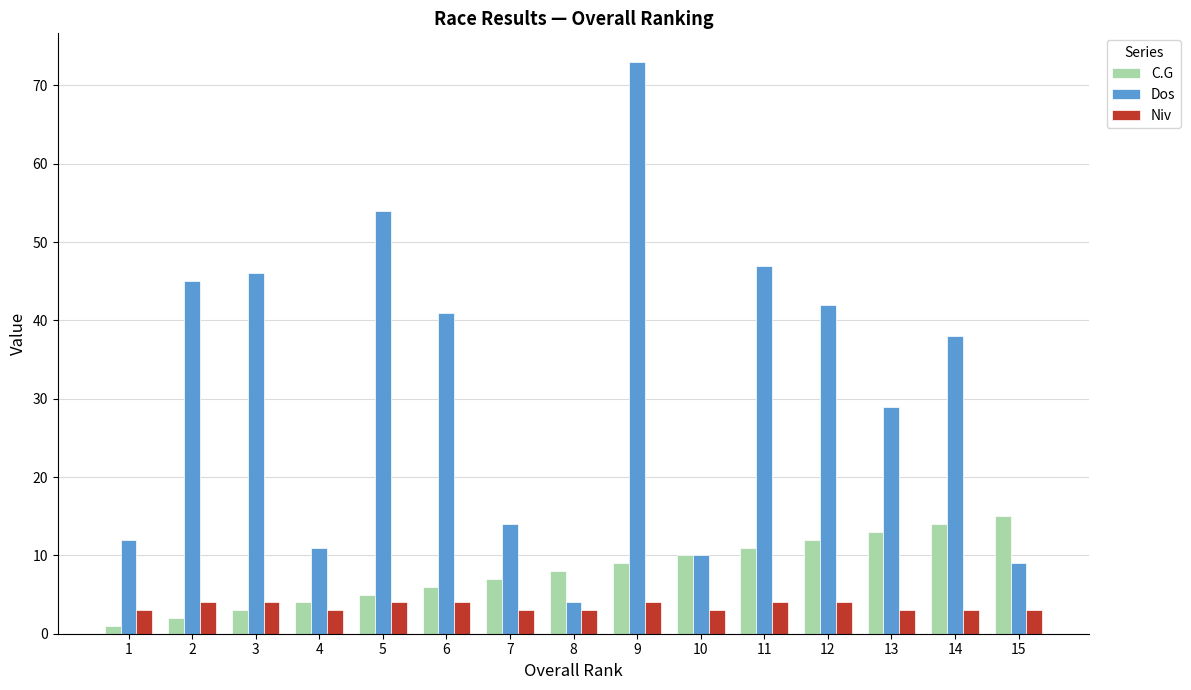

Between 4 and 6, which series saw the biggest shift?

Dos